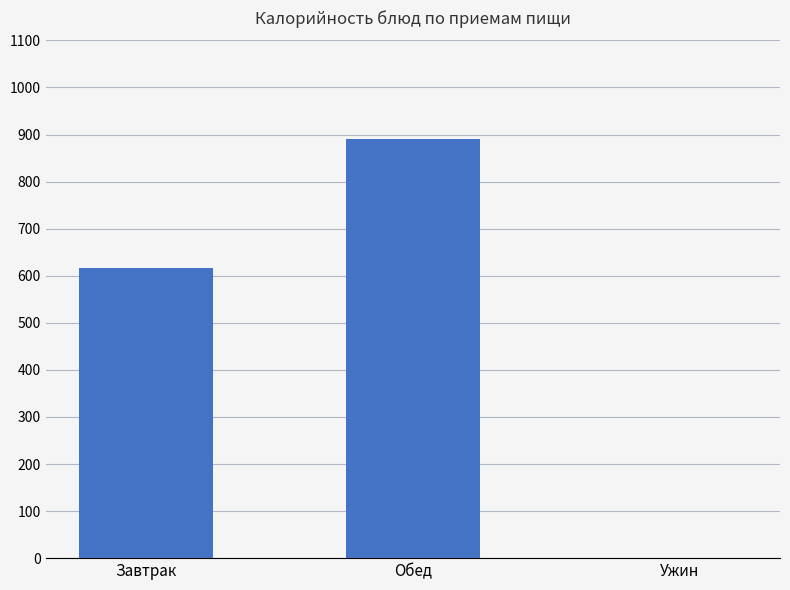

How many categories are shown in the chart?

3